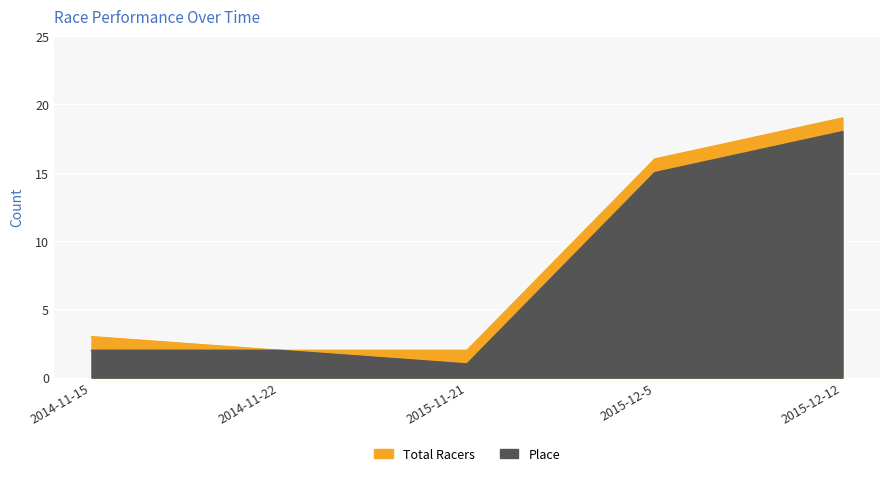

True or false: Place and Total Racers cross at least once.

False